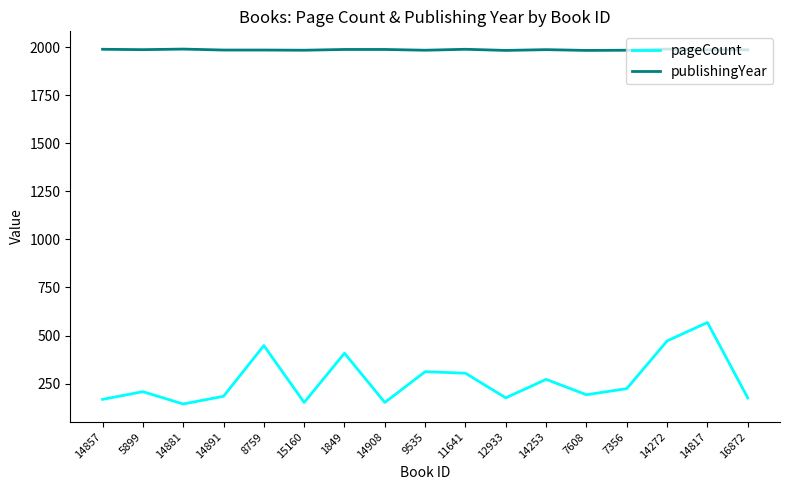

Which series has the largest range (max minus min)?

pageCount